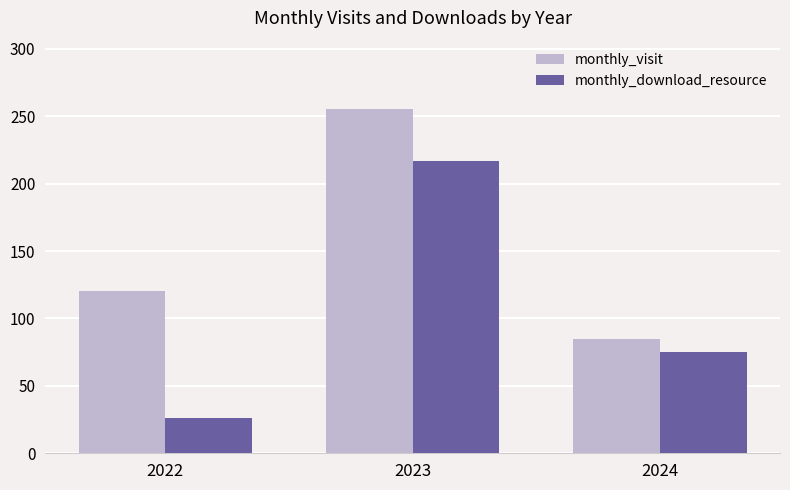

What is the average value of the monthly_download_resource series?

106